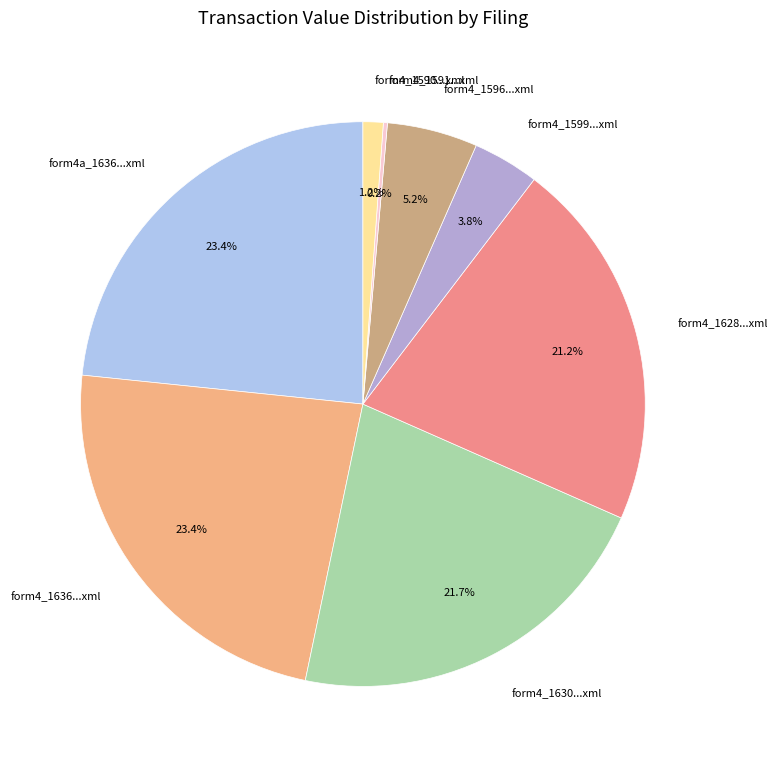

Which has a higher value, form4_1628...xml or form4_1590...xml?

form4_1628...xml